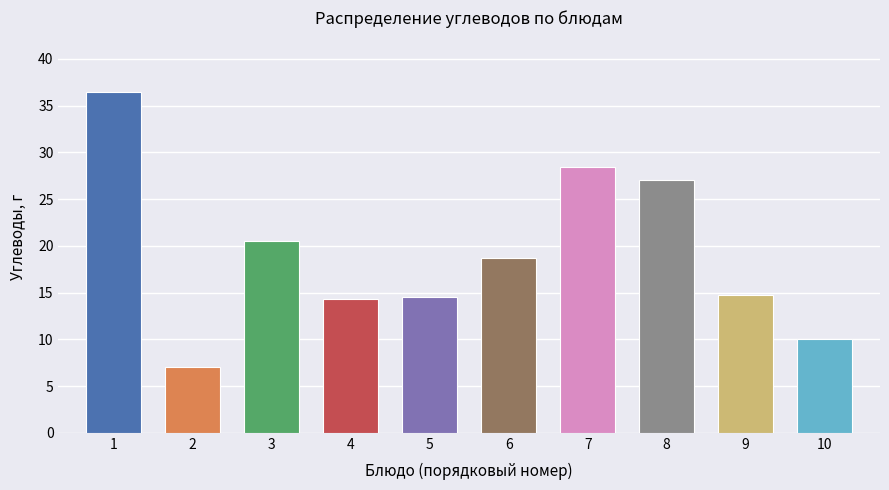

Reading right to left, list all the values displayed in this chart.

10=10.0	9=14.8	8=27.0	7=28.4	6=18.7	5=14.6	4=14.3	3=20.6	2=7.0	1=36.5